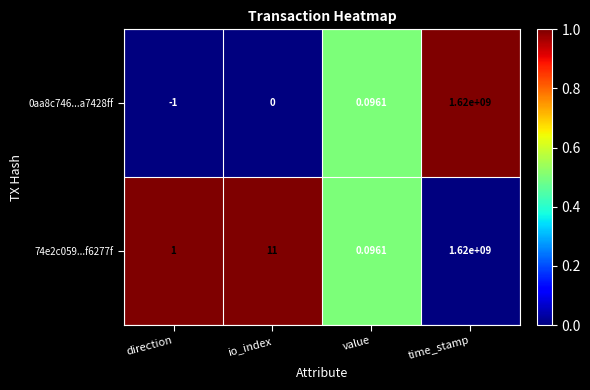

Which label corresponds to the smallest value in the chart?

direction